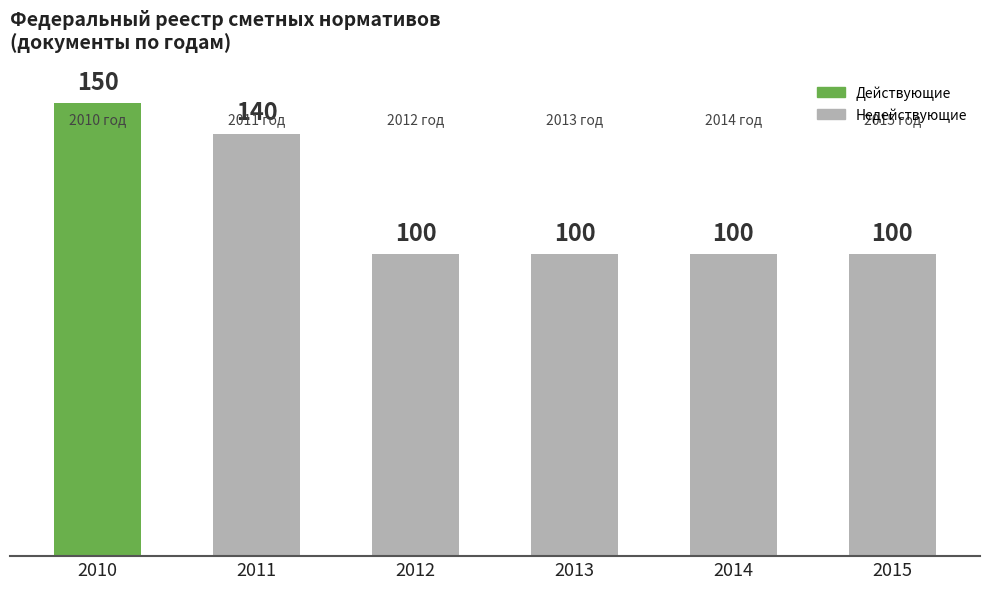

How many series are shown in this chart?

1